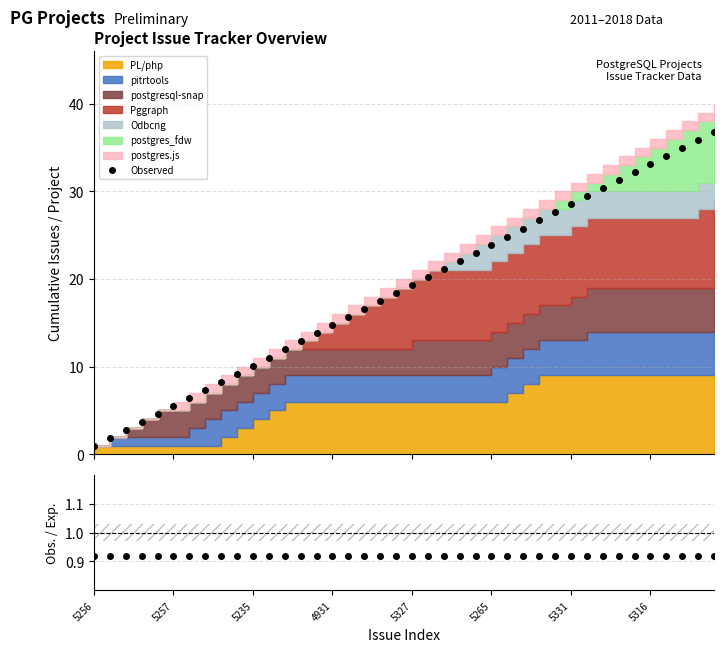

What value does the Observed series have at 27?

25.8